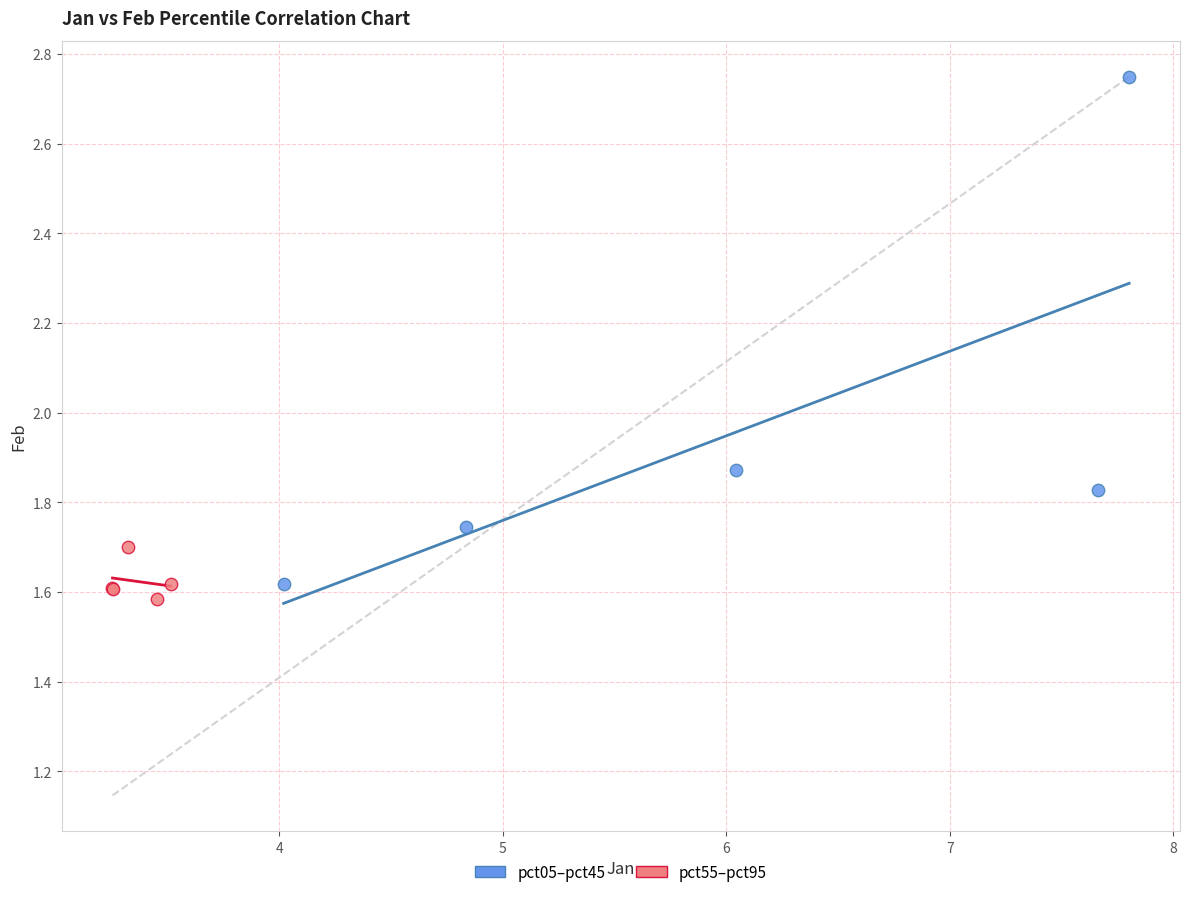

Which series contains the highest Y value?

pct05–pct45